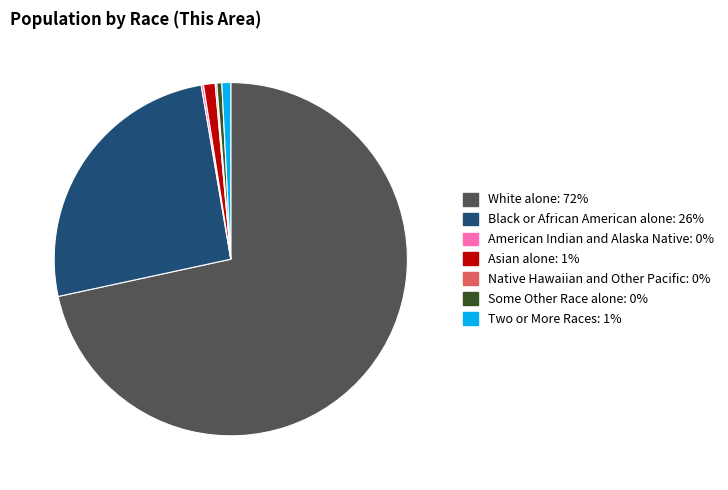

Approximately how many times larger is the value at Black or African American alone compared to White alone?

0.4